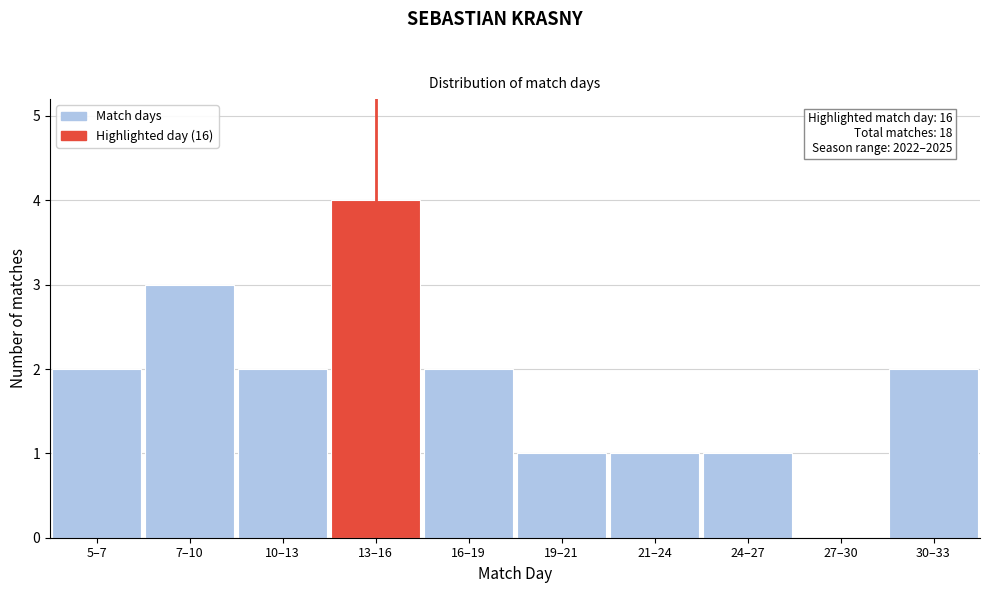

Reading left to right, list all the values displayed in this chart.

5–7=2	7–10=3	10–13=2	13–16=4	16–19=2	19–21=1	21–24=1	24–27=1	27–30=0	30–33=2